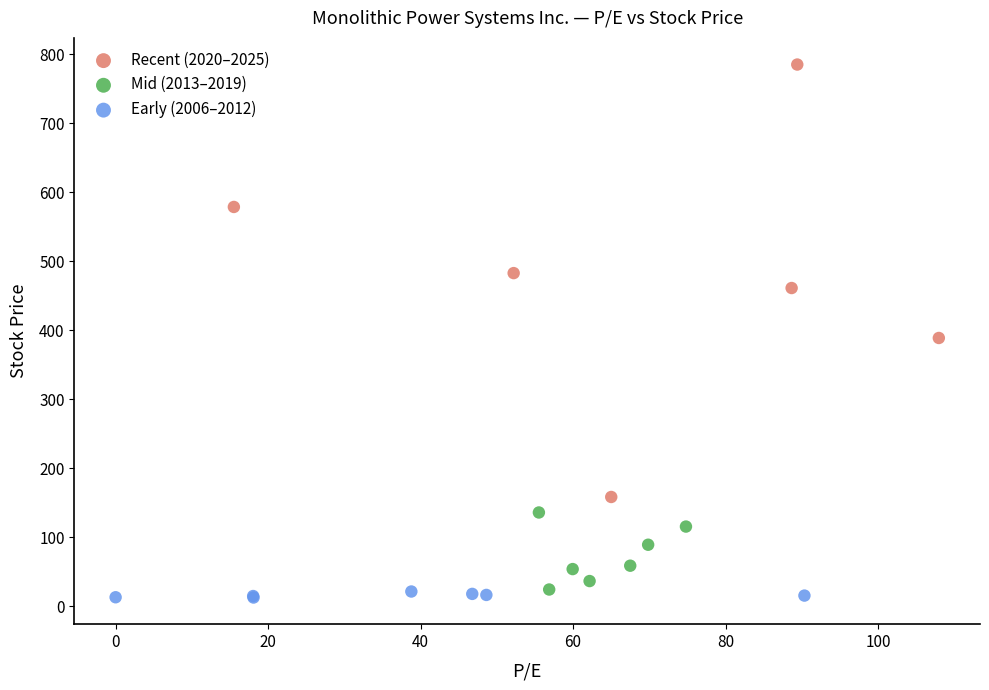

Which series has the widest spread of Y values?

Recent (2020–2025)